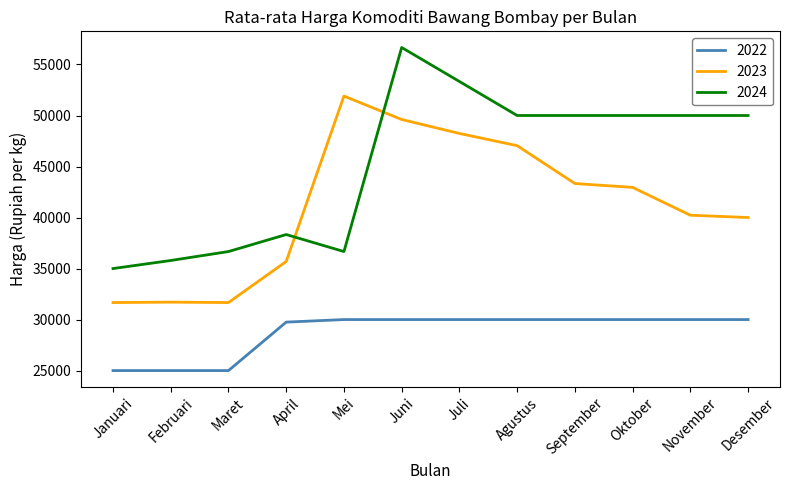

What are all the series names shown in the legend?

2022, 2023, 2024